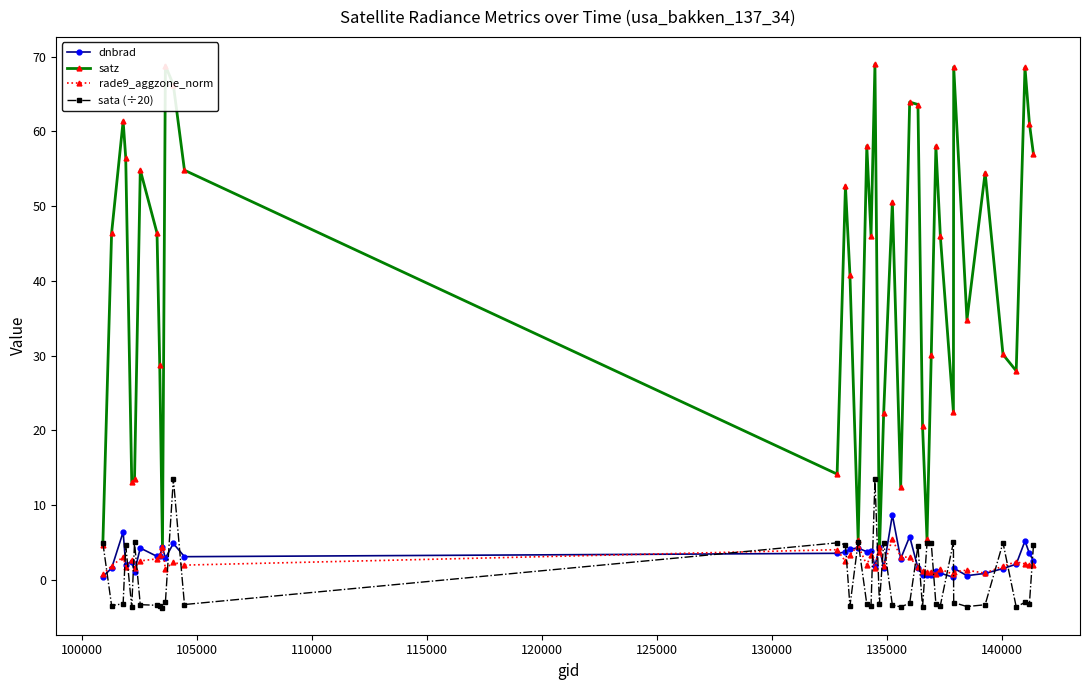

True or false: rade9_aggzone_norm has more than 0 points higher than both neighbors.

True